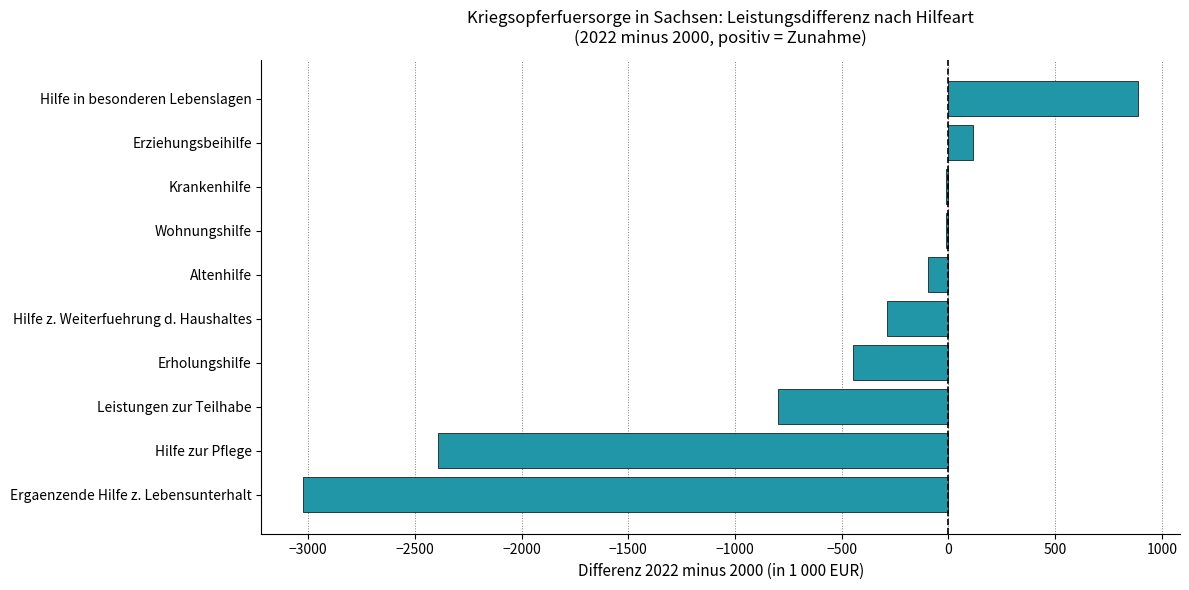

The value at Hilfe zur Pflege is -2393. True or false?

True